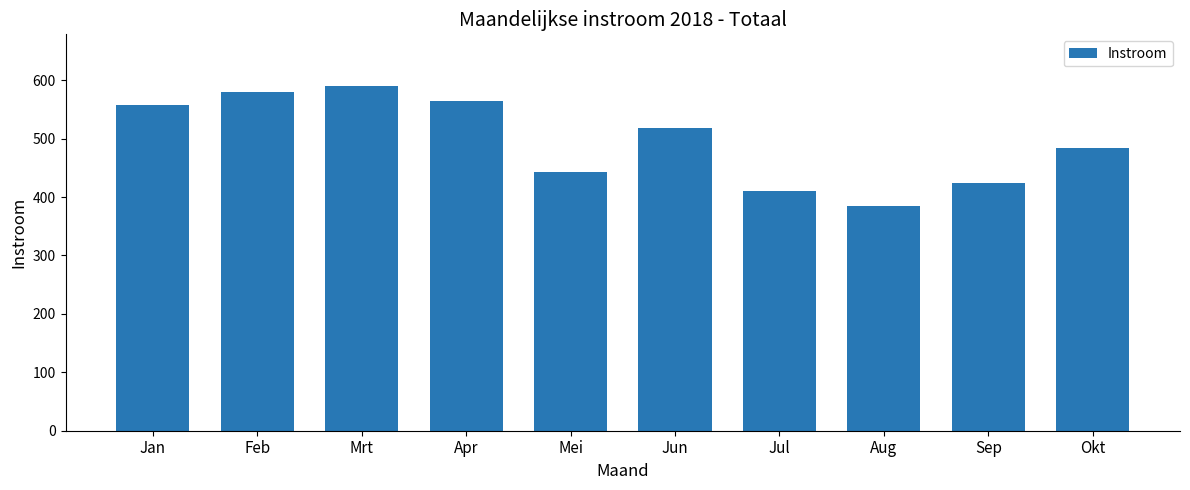

What is the greatest value displayed?

590